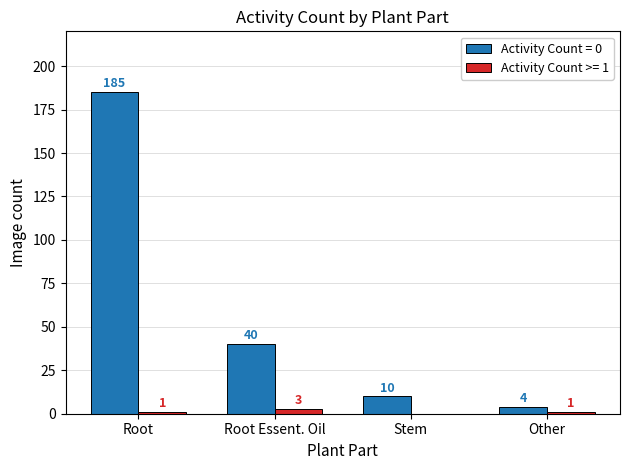

What is the highest value of the Activity Count = 0 series?

185